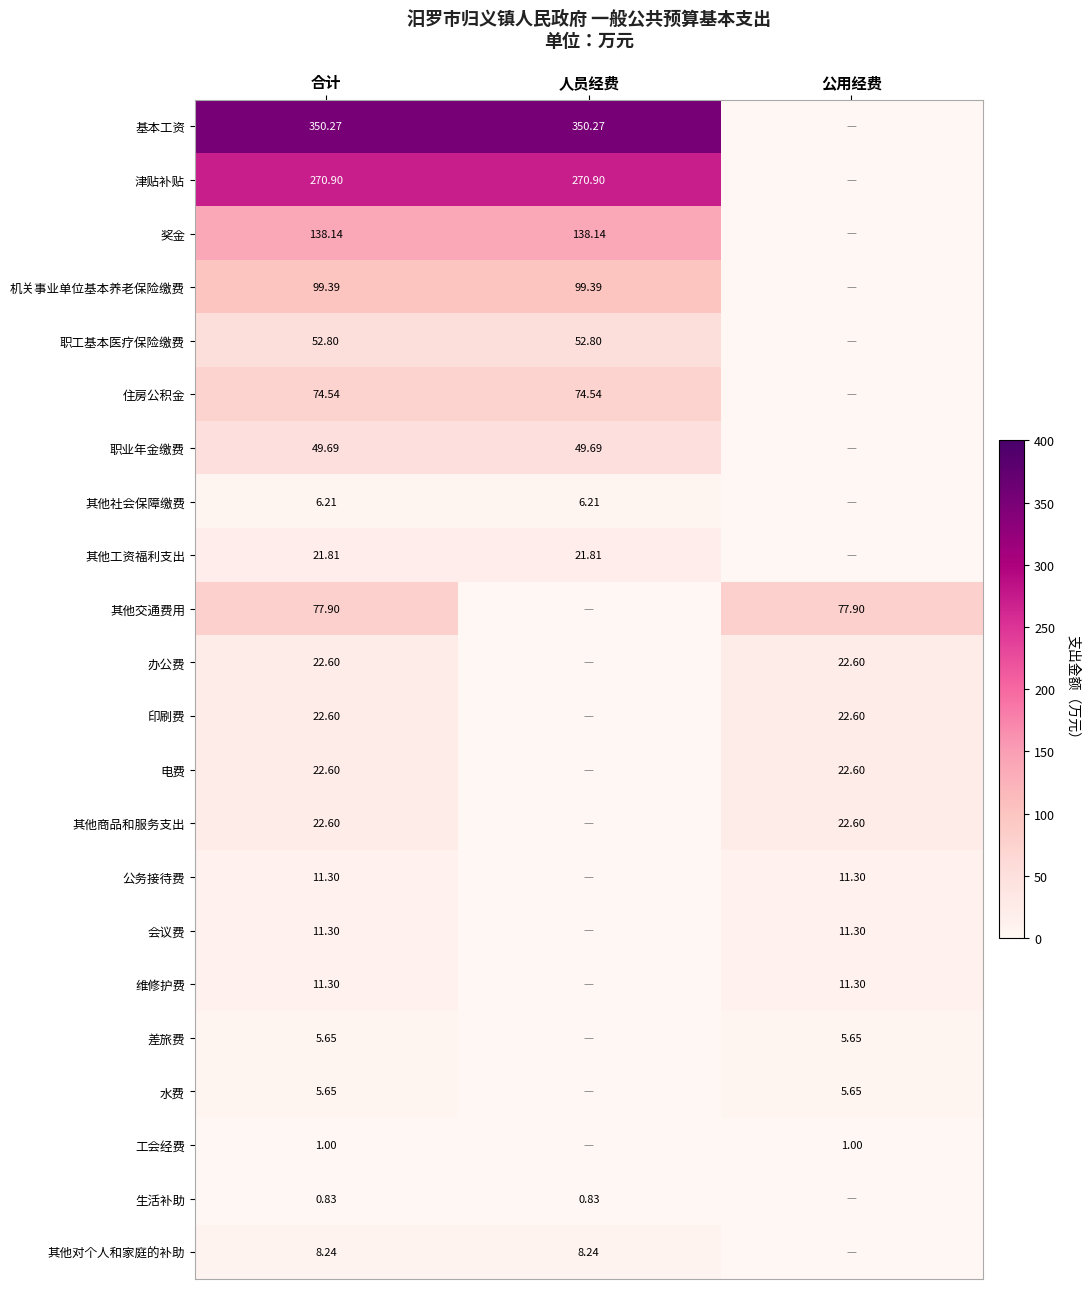

How many categories are shown in the chart?

3